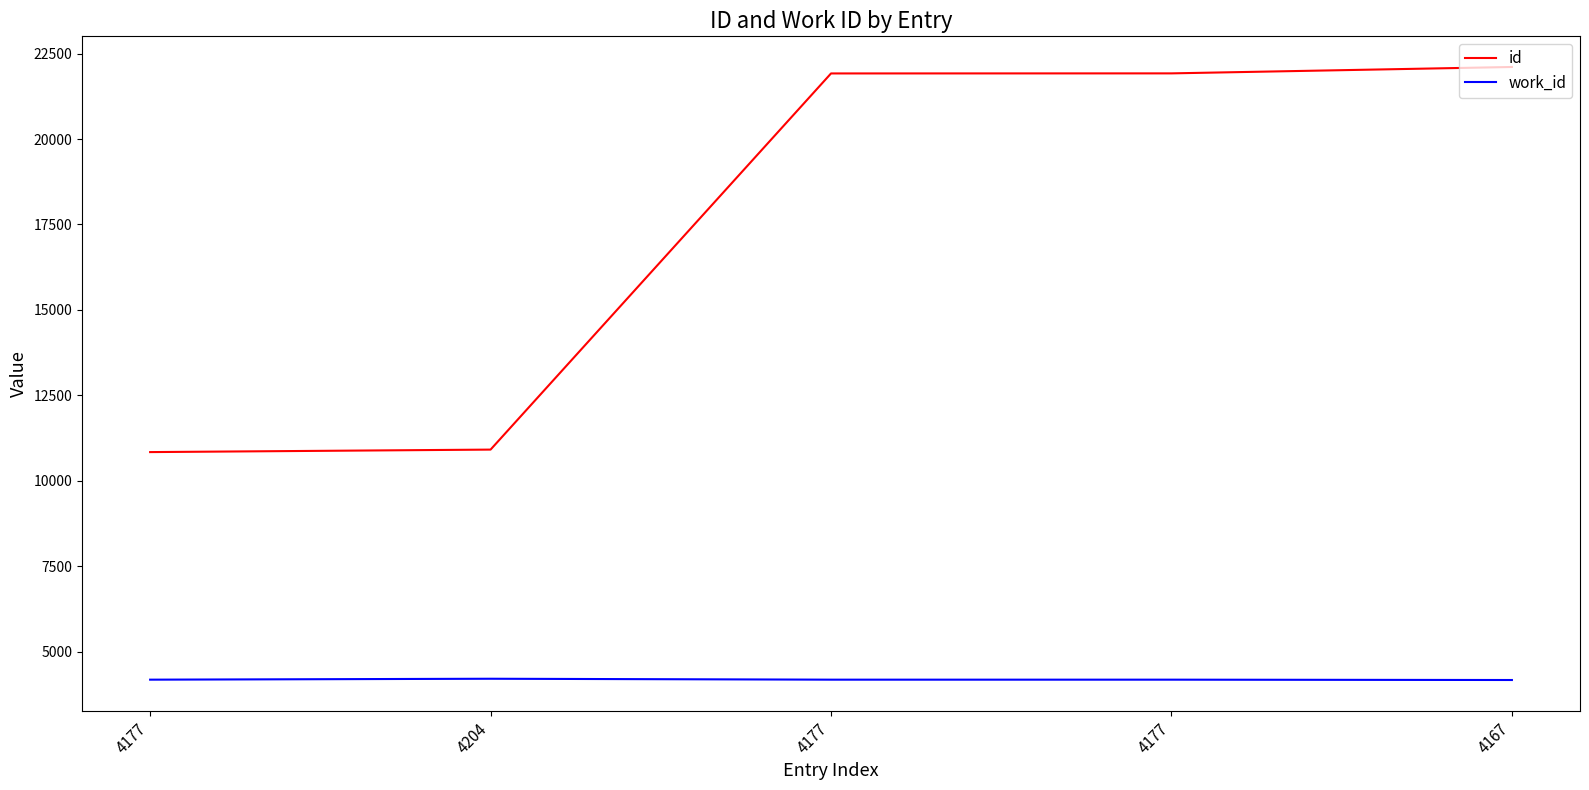

True or false: id and work_id intersect in this chart.

False